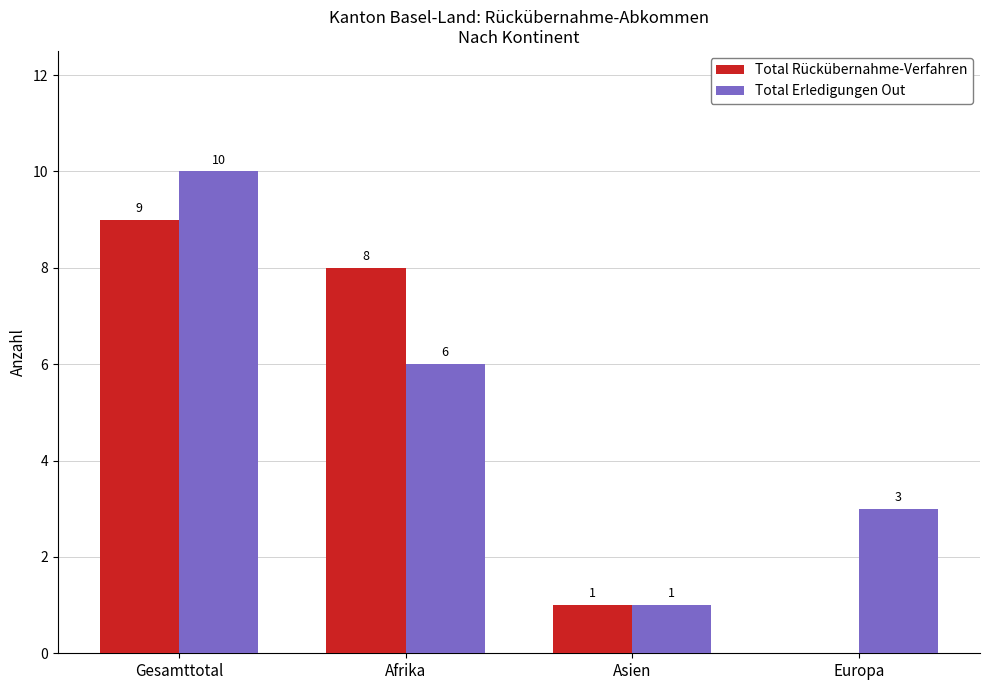

Count the number of categories in the chart.

4